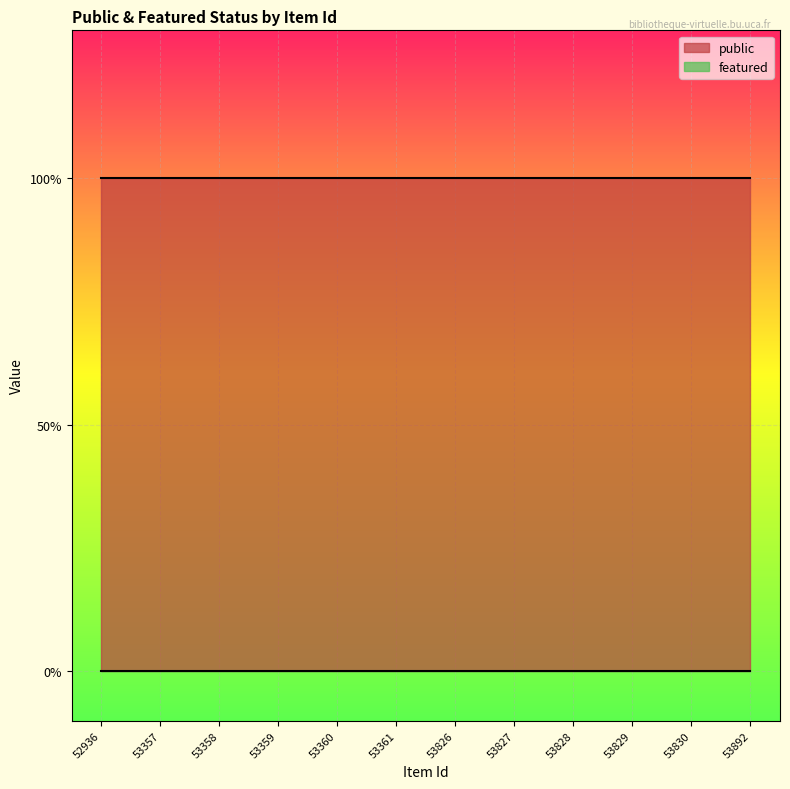

Reading left to right, what are all the values shown in this chart?

public: 1	1	1	1	1	1	1	1	1	1	1	1
featured: 0	0	0	0	0	0	0	0	0	0	0	0